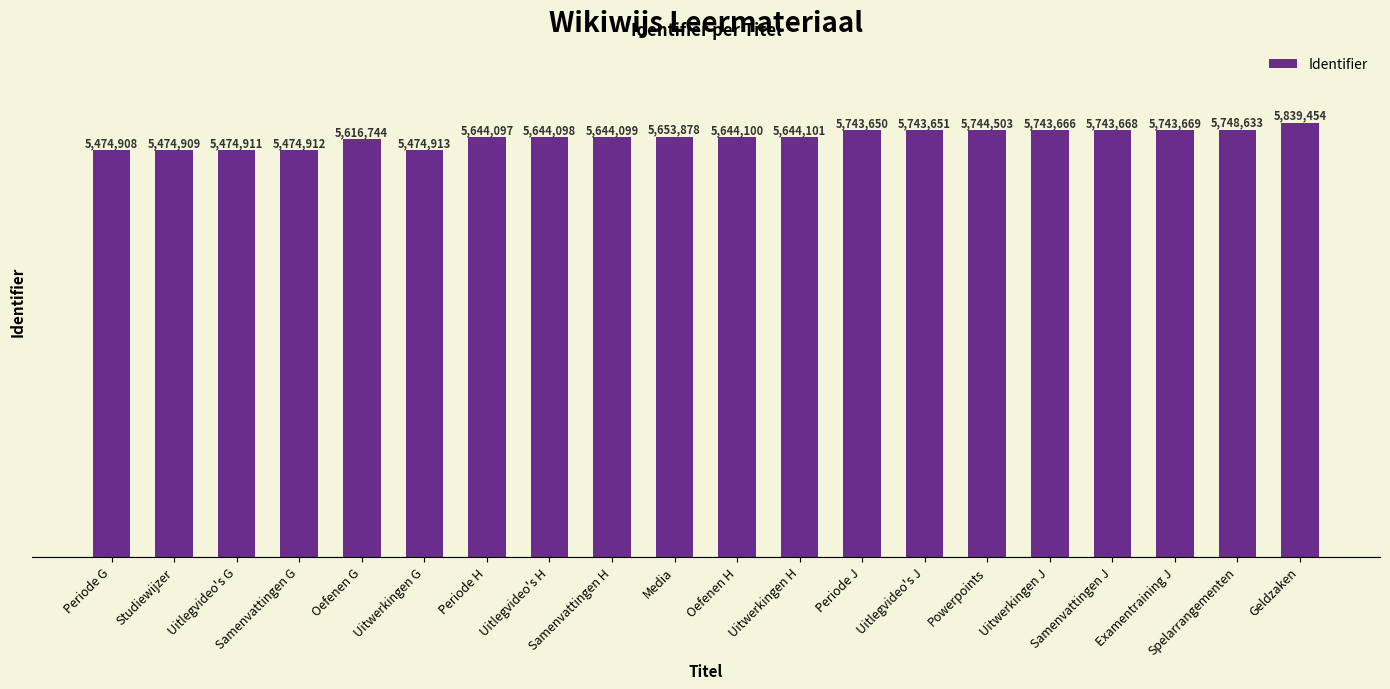

What position from the left is Samenvattingen J?

17